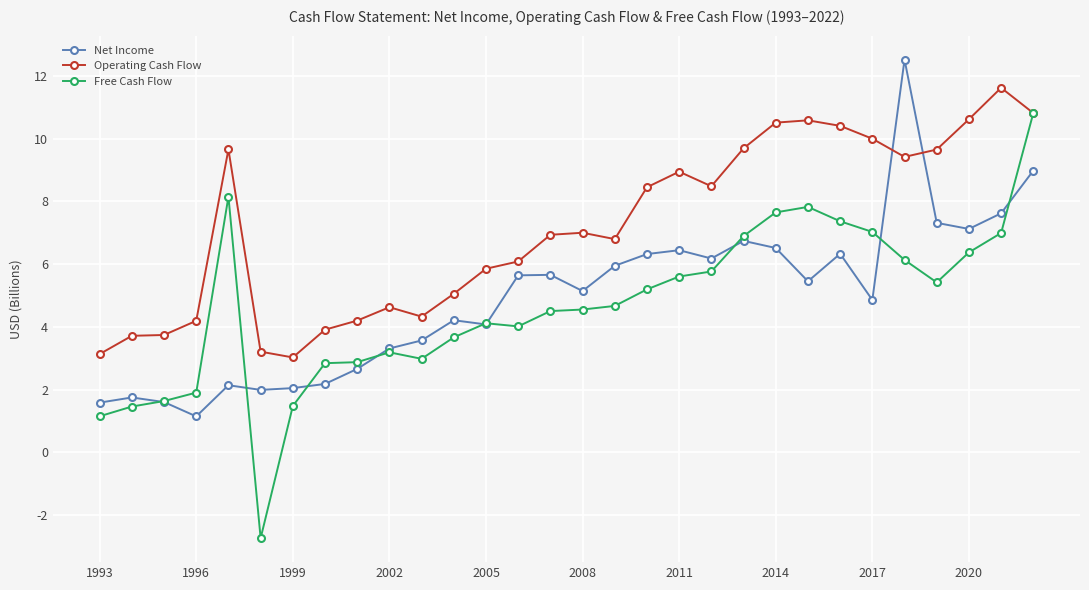

At how many categories does at least one series exceed 0?

30